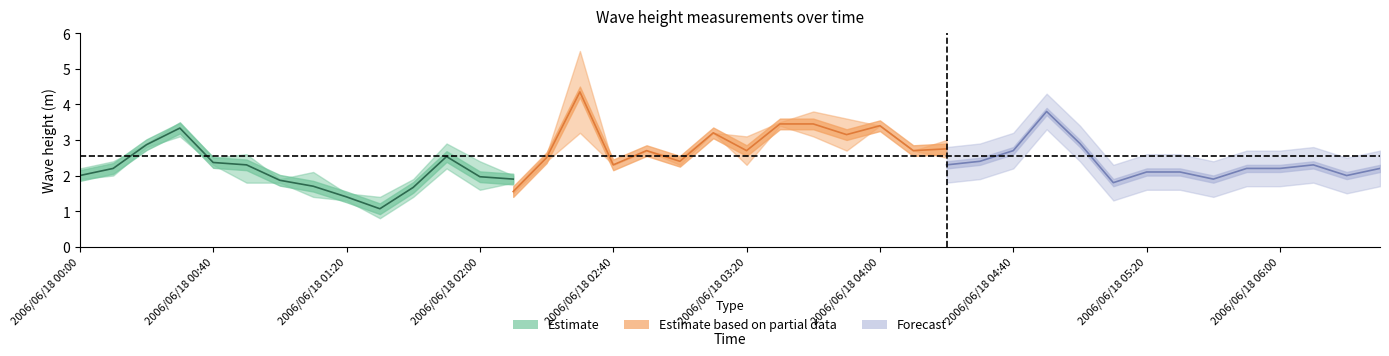

What is the difference between the highest and lowest values at 2006/06/18 02:20?

0.9